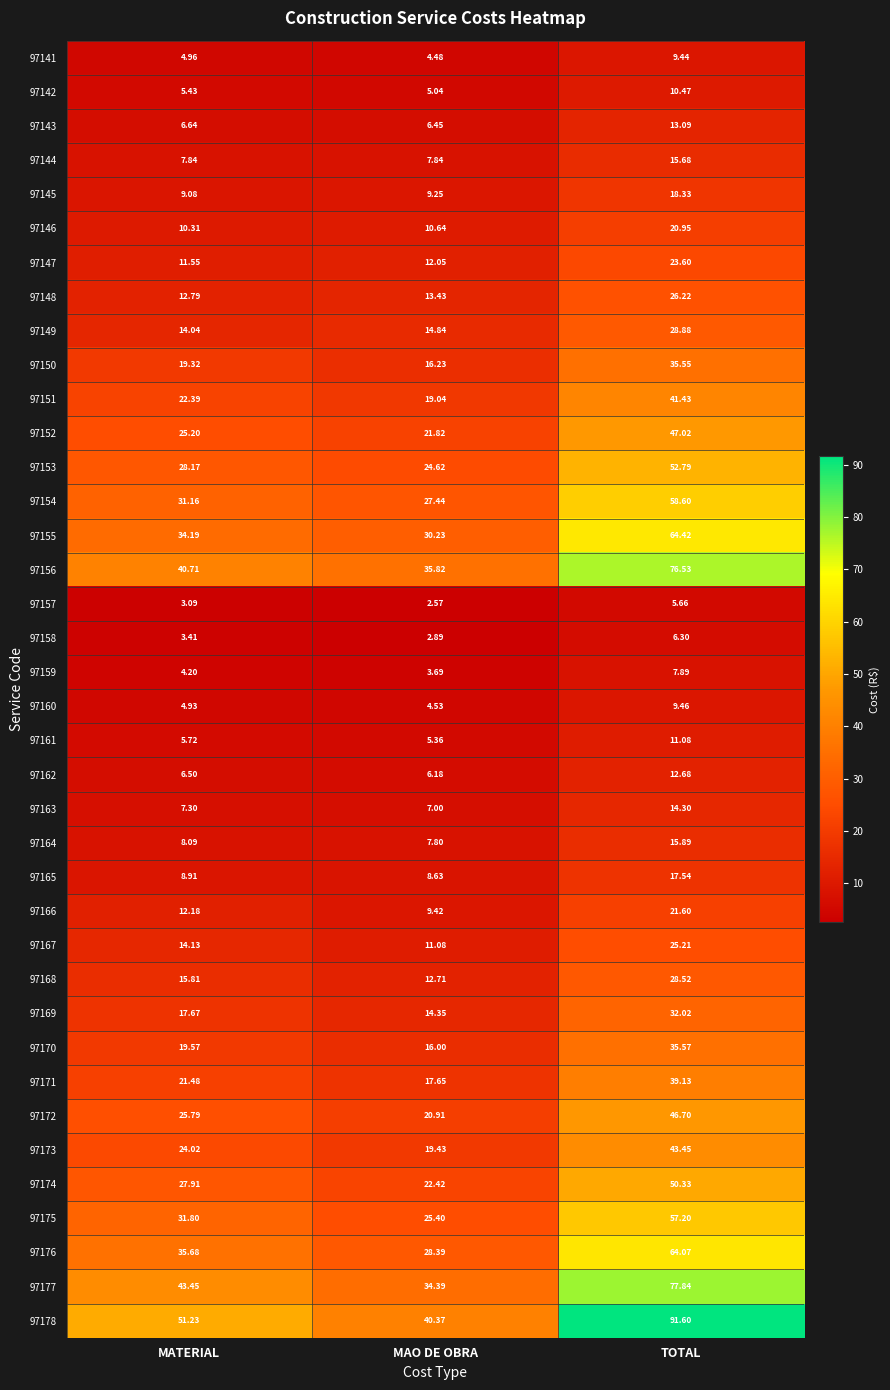

Rank the series at MAO DE OBRA from lowest to highest value.

97157, 97158, 97159, 97141, 97160, 97142, 97161, 97162, 97143, 97163, 97164, 97144, 97165, 97145, 97166, 97146, 97167, 97147, 97168, 97148, 97169, 97149, 97170, 97150, 97171, 97151, 97173, 97172, 97152, 97174, 97153, 97175, 97154, 97176, 97155, 97177, 97156, 97178